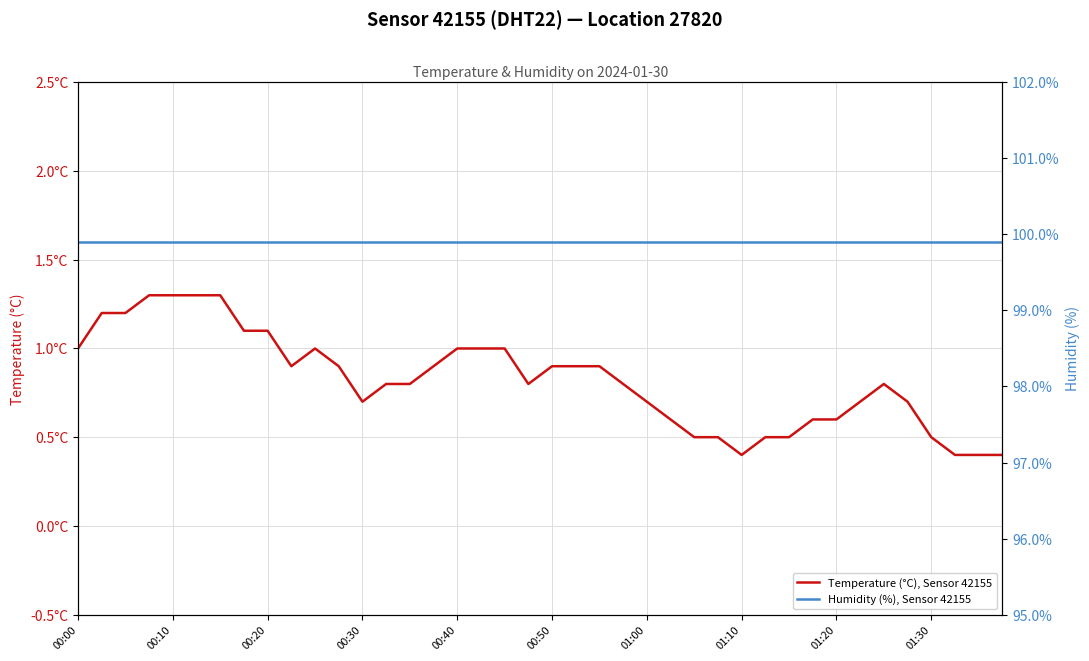

What is the label of the 40th point from the right?

00:00